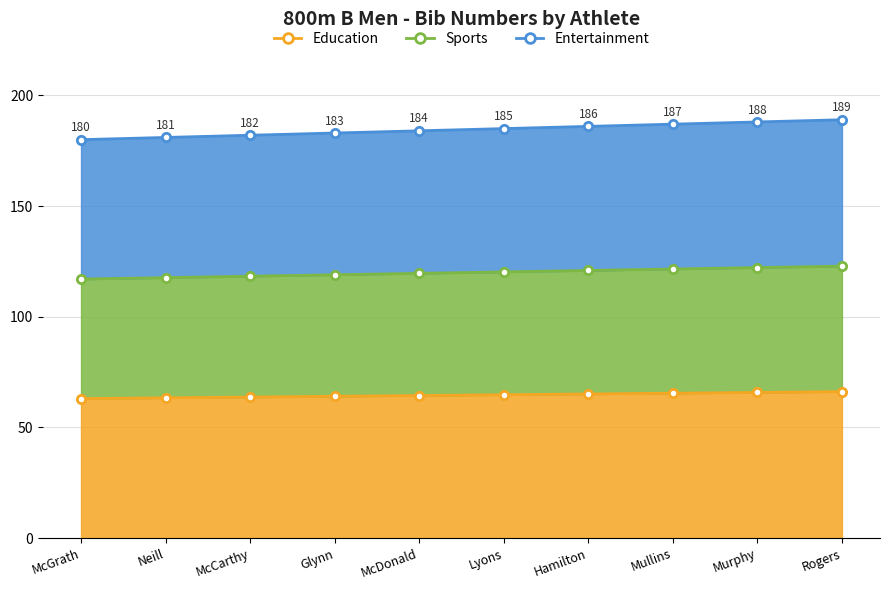

How many values are below 64?

3